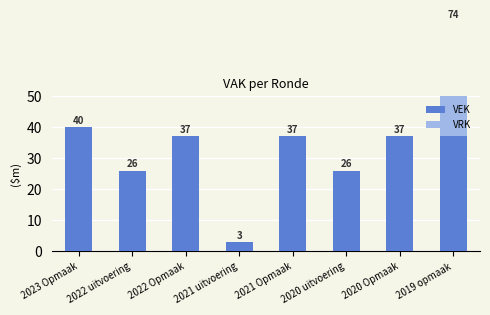

Rank the categories by VEK value from highest to lowest.

2023 Opmaak, 2022 Opmaak, 2021 Opmaak, 2020 Opmaak, 2019 opmaak, 2022 uitvoering, 2020 uitvoering, 2021 uitvoering